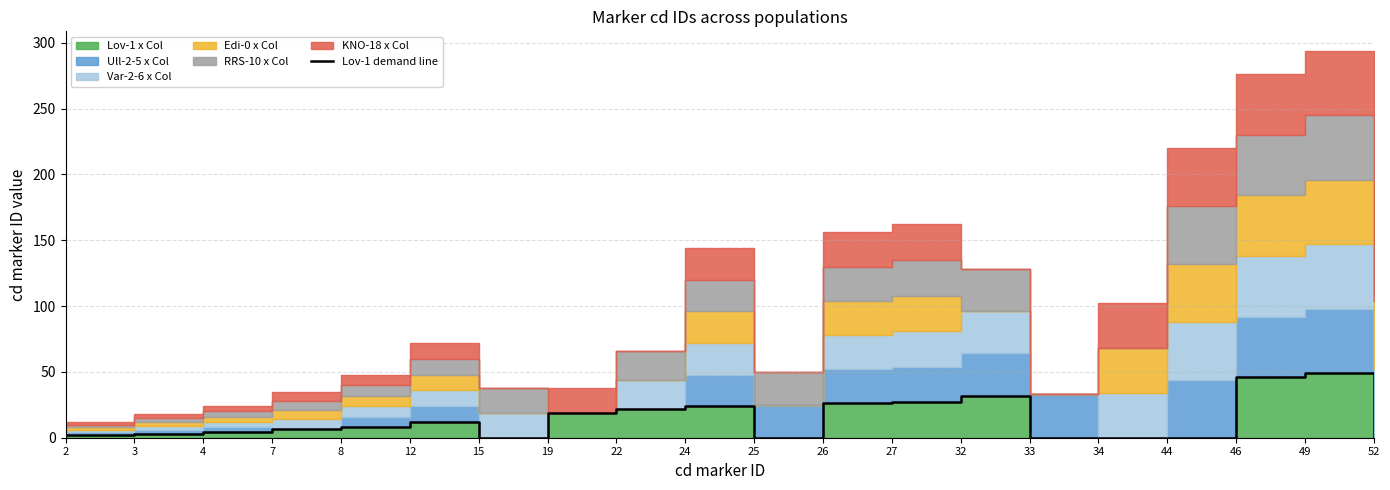

Approximately how many times larger is the value at 24 compared to 46?

0.5